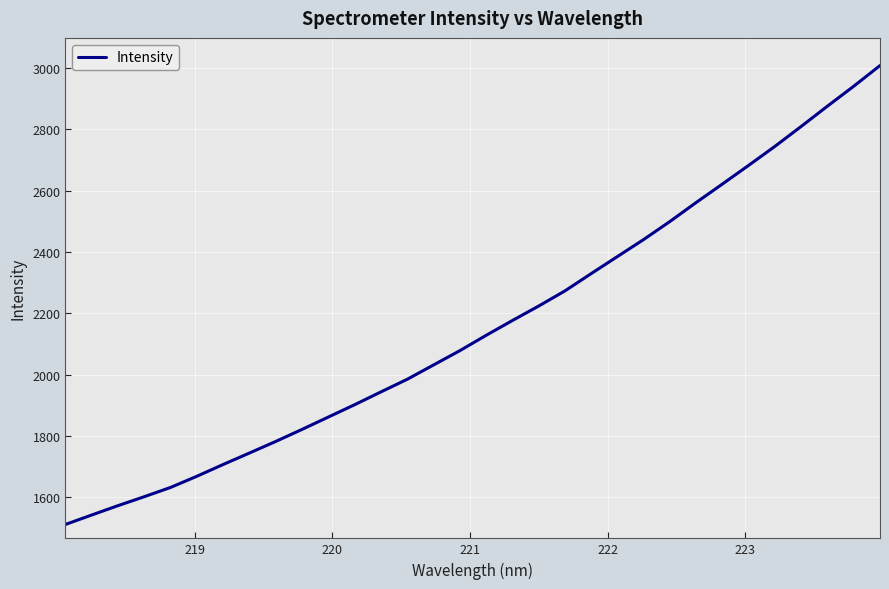

What is the difference between the maximum and minimum values?

1496.7